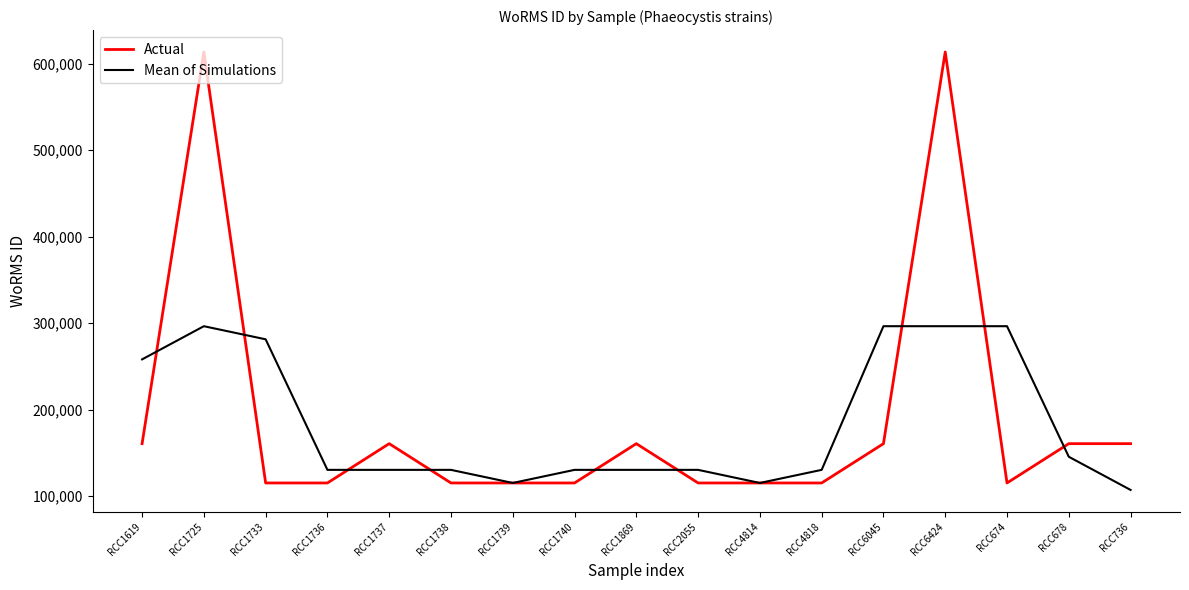

True or false: Actual has more than 0 points higher than both neighbors.

True